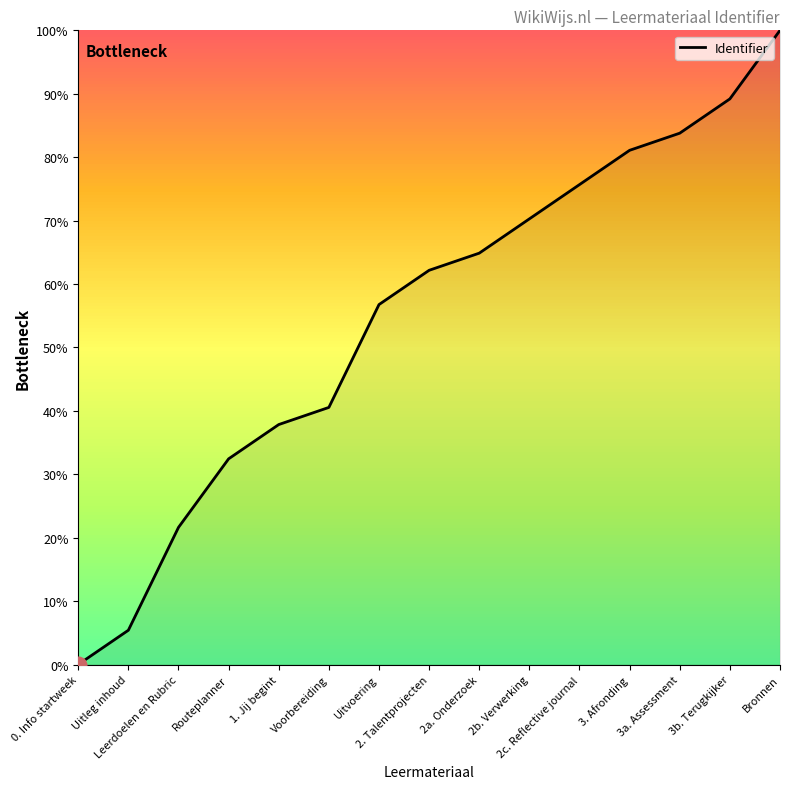

Rank the categories by value from lowest to highest.

0. Info startweek, Uitleg inhoud, Leerdoelen en Rubric, Routeplanner, 1. Jij begint, Voorbereiding, Uitvoering, 2. Talentprojecten, 2a. Onderzoek, 2b. Verwerking, 2c. Reflective journal, 3. Afronding, 3a. Assessment, 3b. Terugkijker, Bronnen